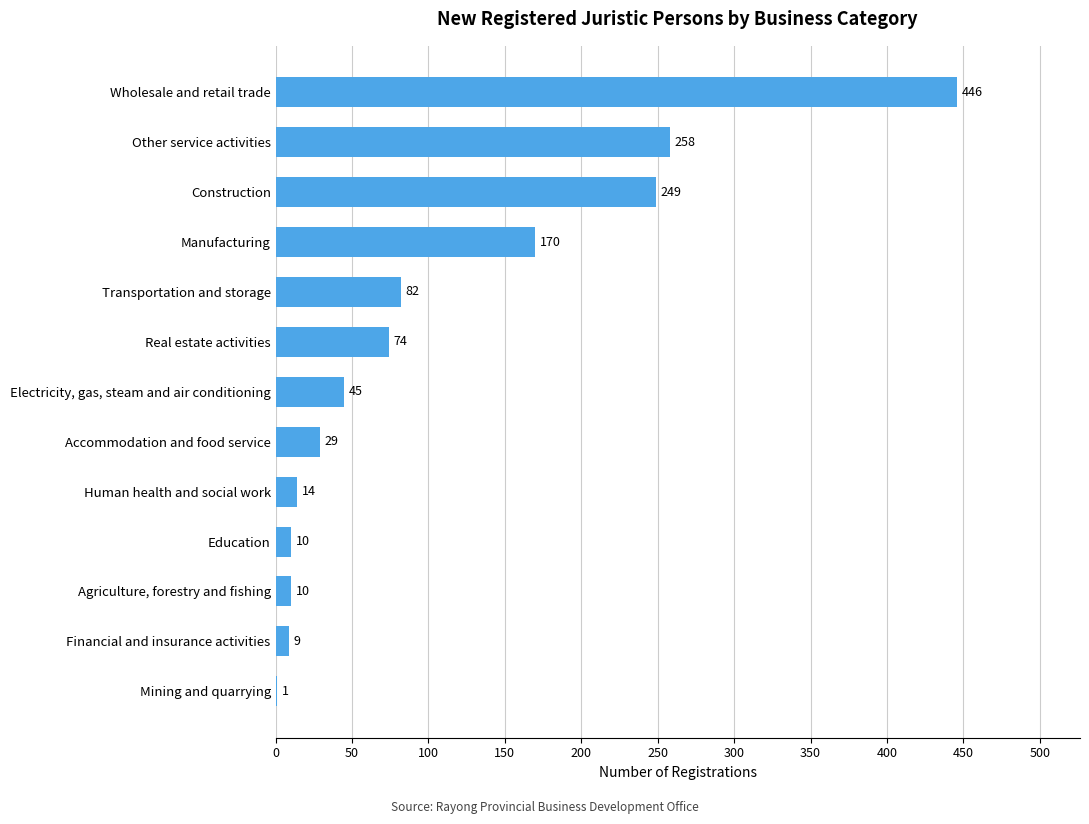

What is the sum of the values at Manufacturing and Other service activities?

428